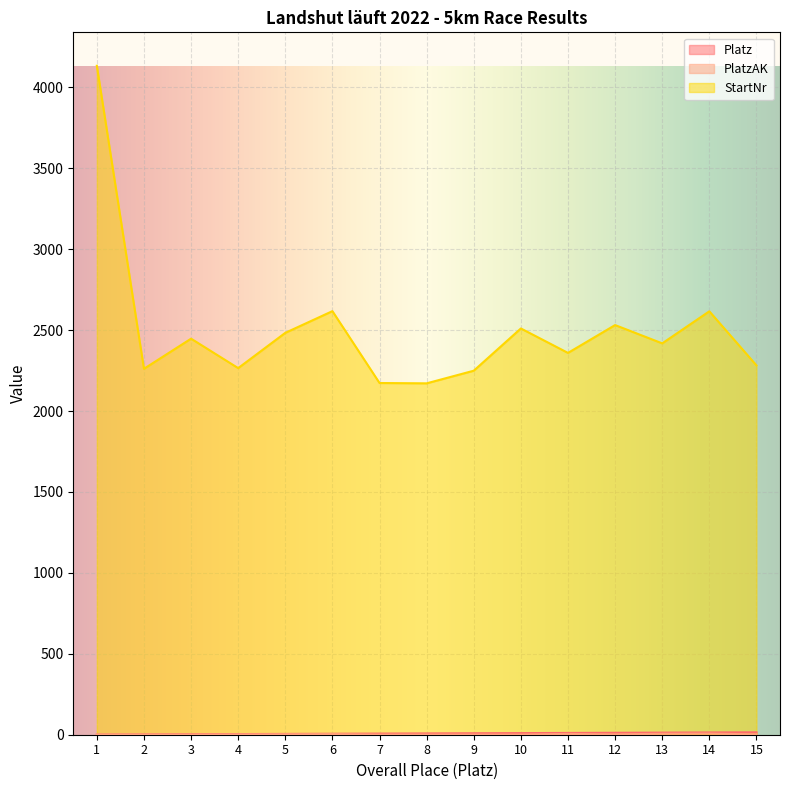

What are all the series names shown in the legend?

Platz, PlatzAK, StartNr